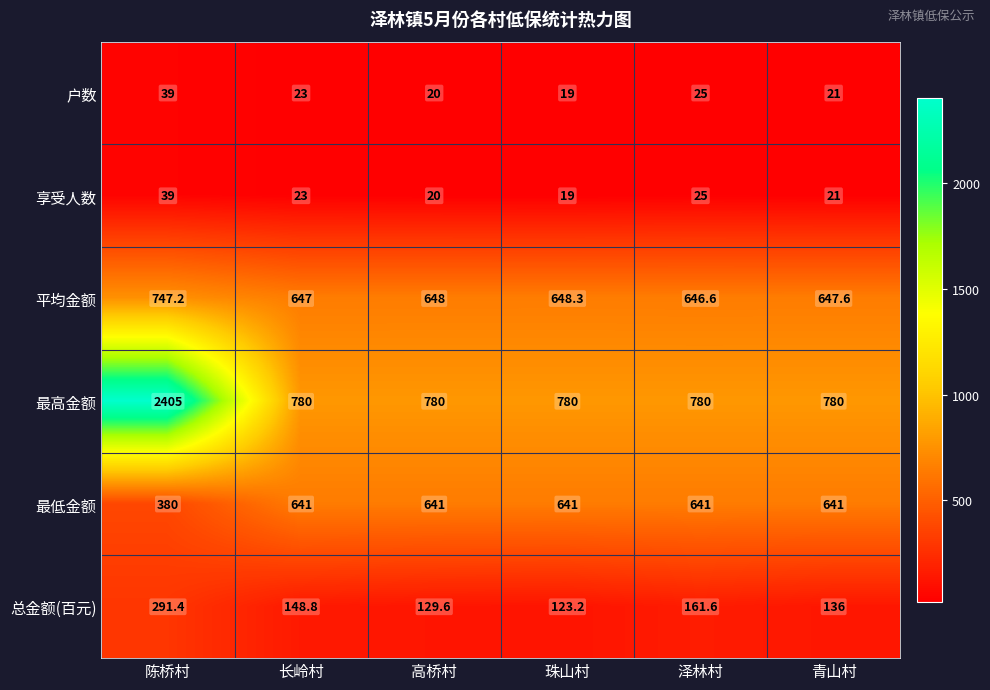

At which category does the chart reach its peak across all series?

陈桥村